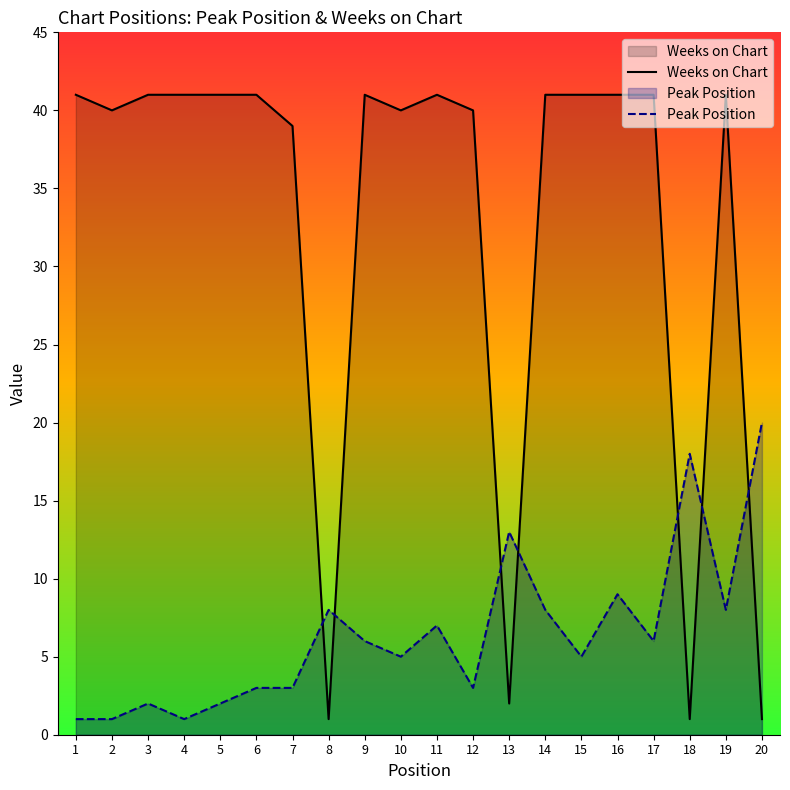

How many interior local valleys does the Peak Position series have?

6